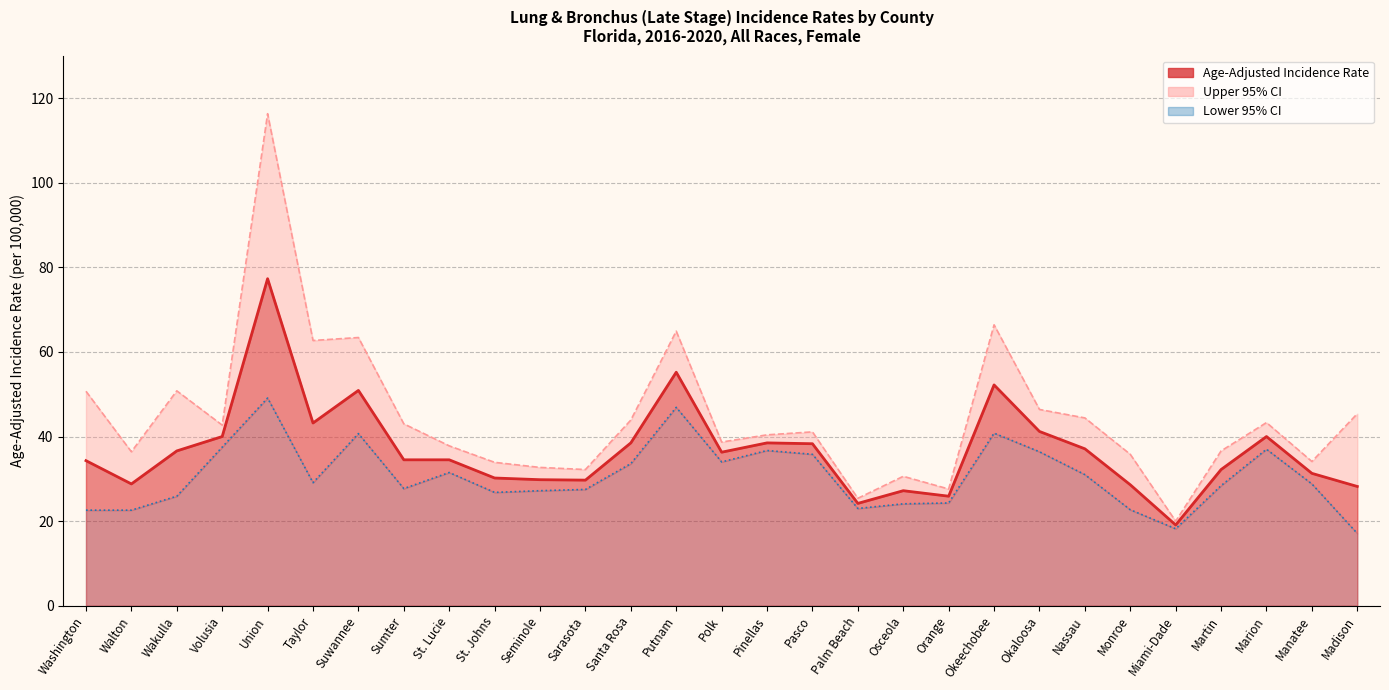

Which category has the highest value in the Lower 95% CI series?

Union